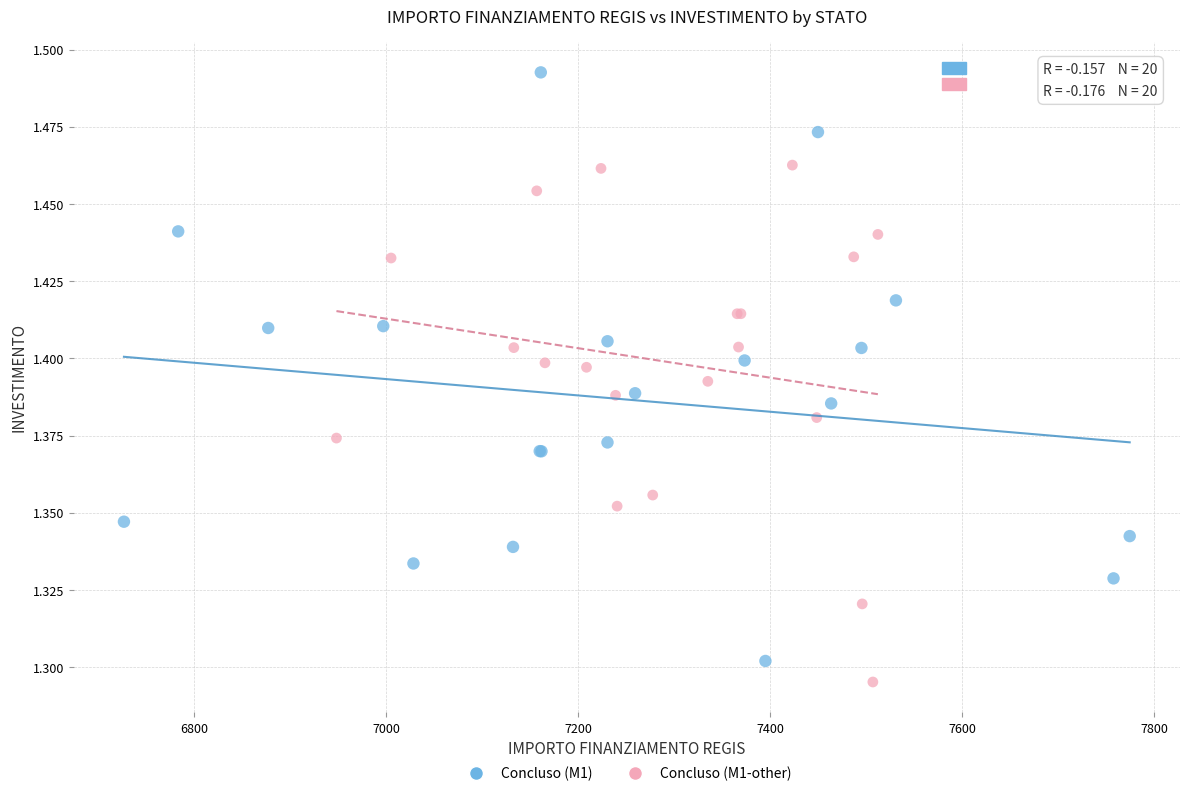

Which series has the widest spread of Y values?

Concluso (M1)